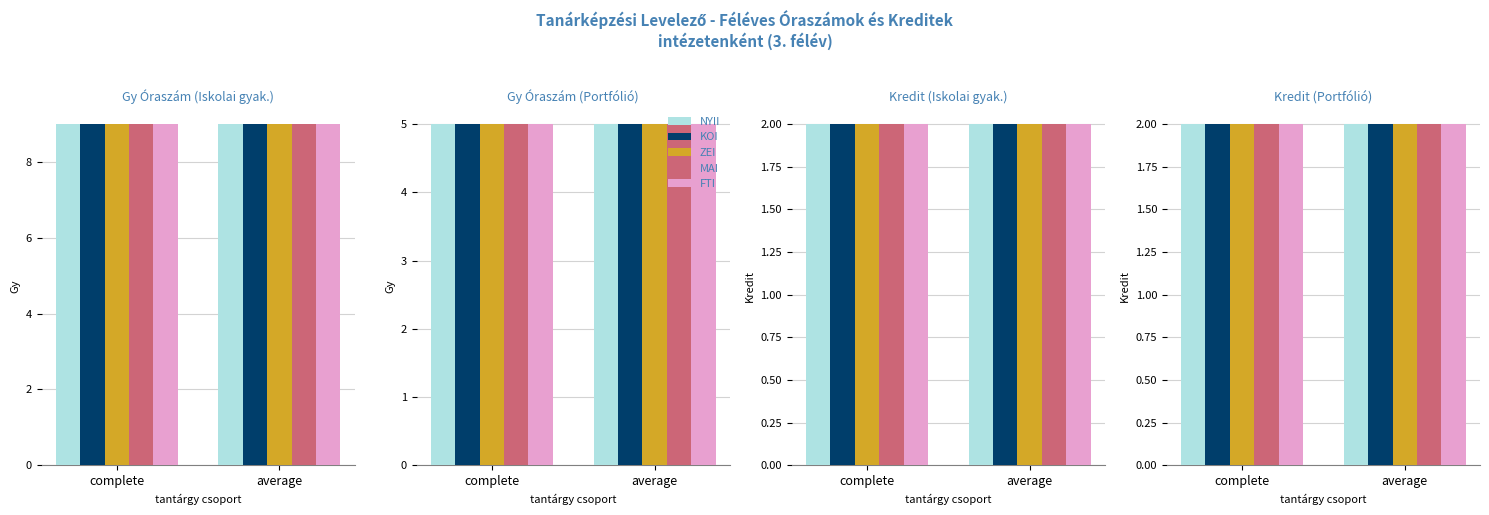

Are the bars horizontal?

No